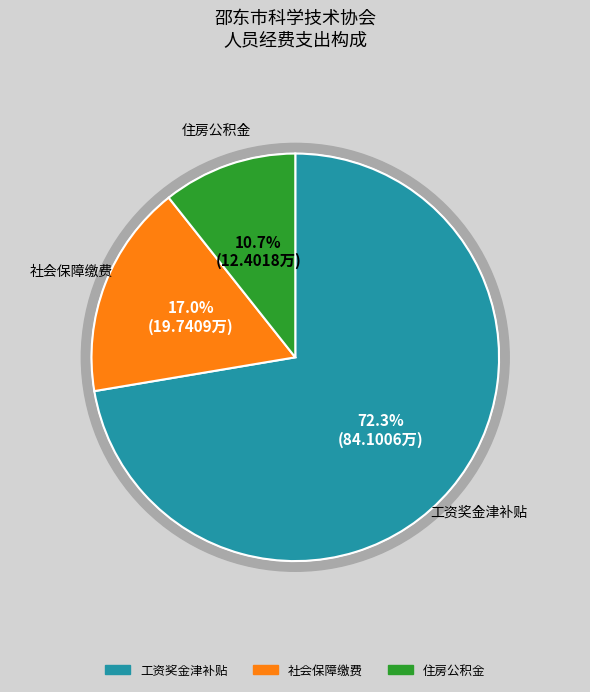

What is the ratio of the value at 住房公积金 to the value at 社会保障缴费?

0.6